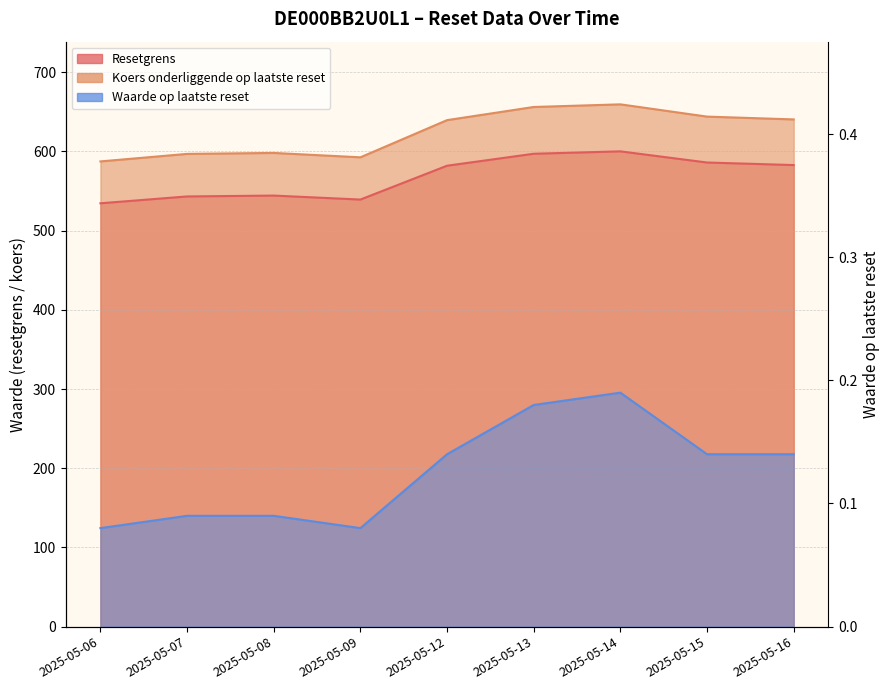

At which label is Waarde op laatste reset closest to 0?

2025-05-06